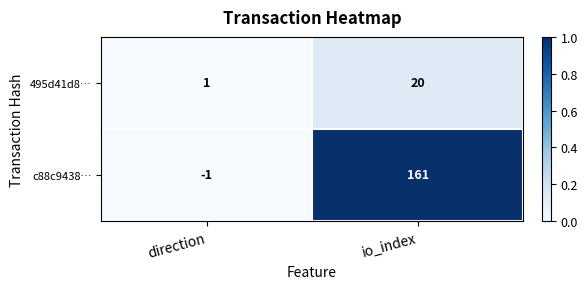

Is it true that 495d41d8… equals 1 at direction?

True